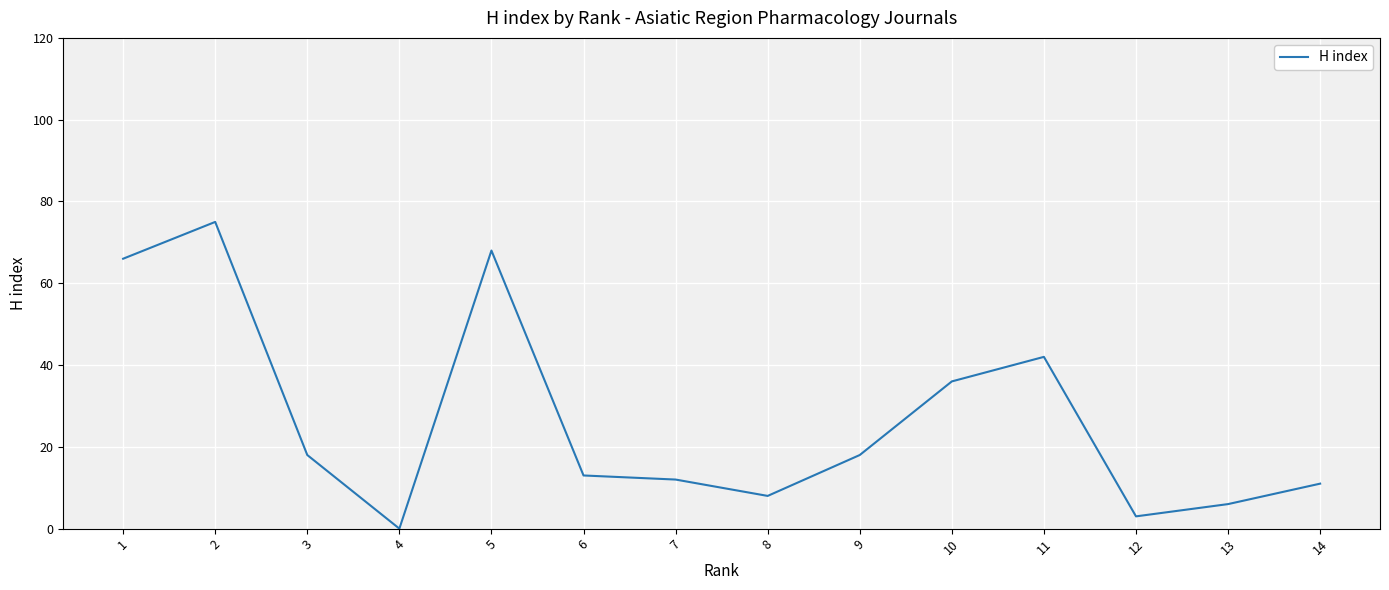

Which has a higher value, 13 or 14?

14